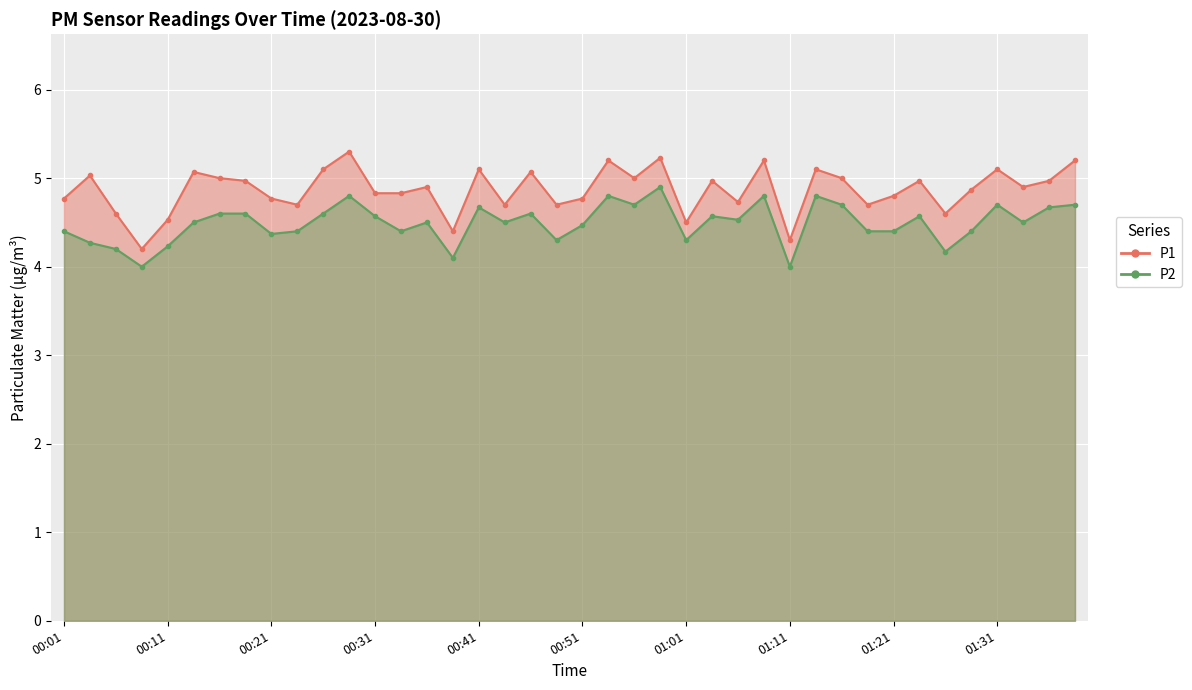

What is the minimum value shown in the chart?

4.0